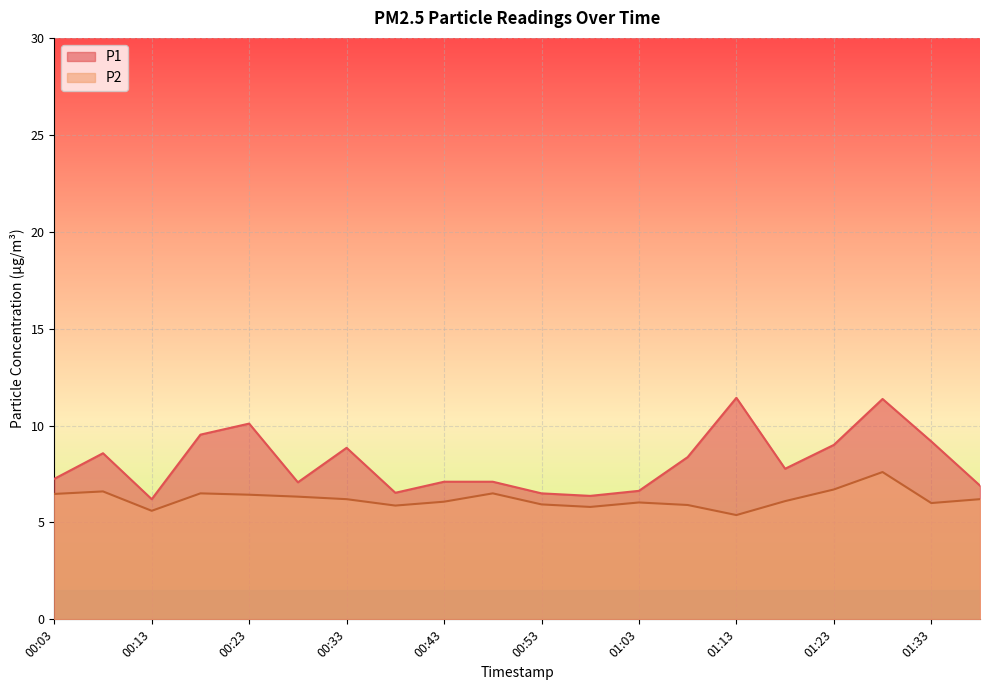

What is the label of the 6th point from the right?

01:13